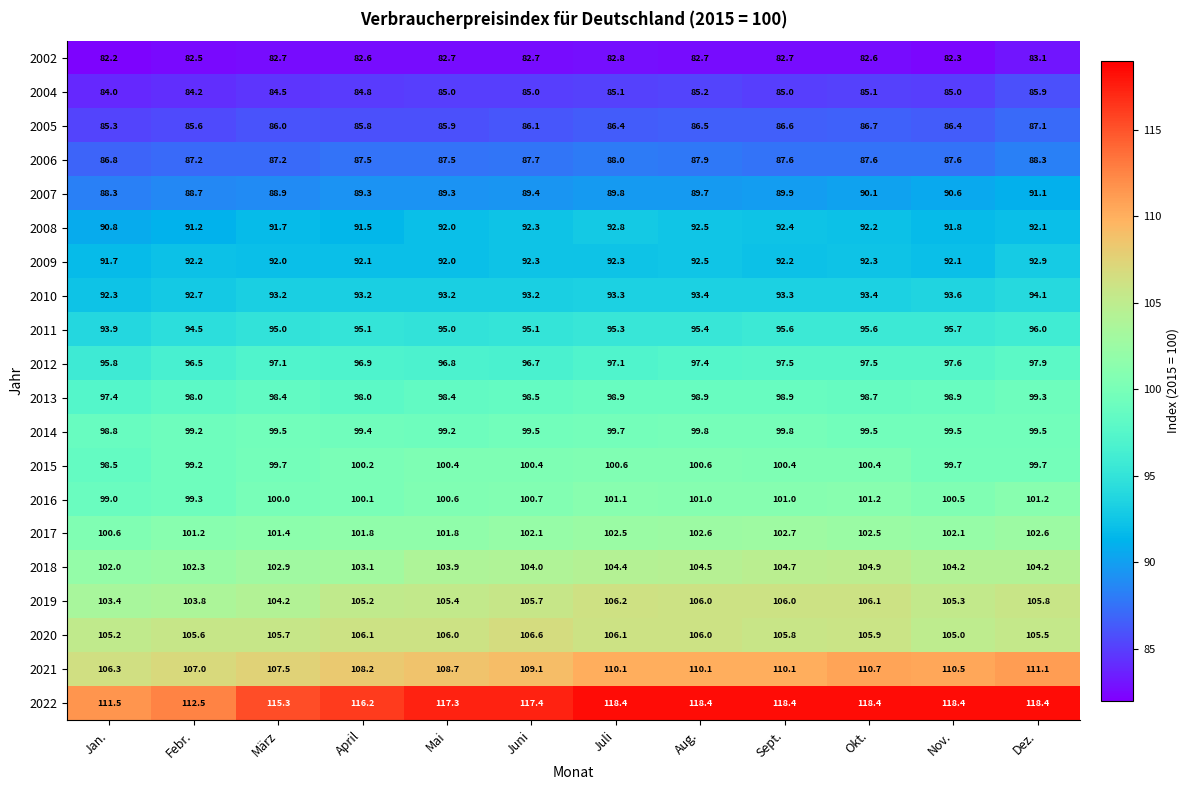

What is the spread (max minus min) of values at Juni?

34.7